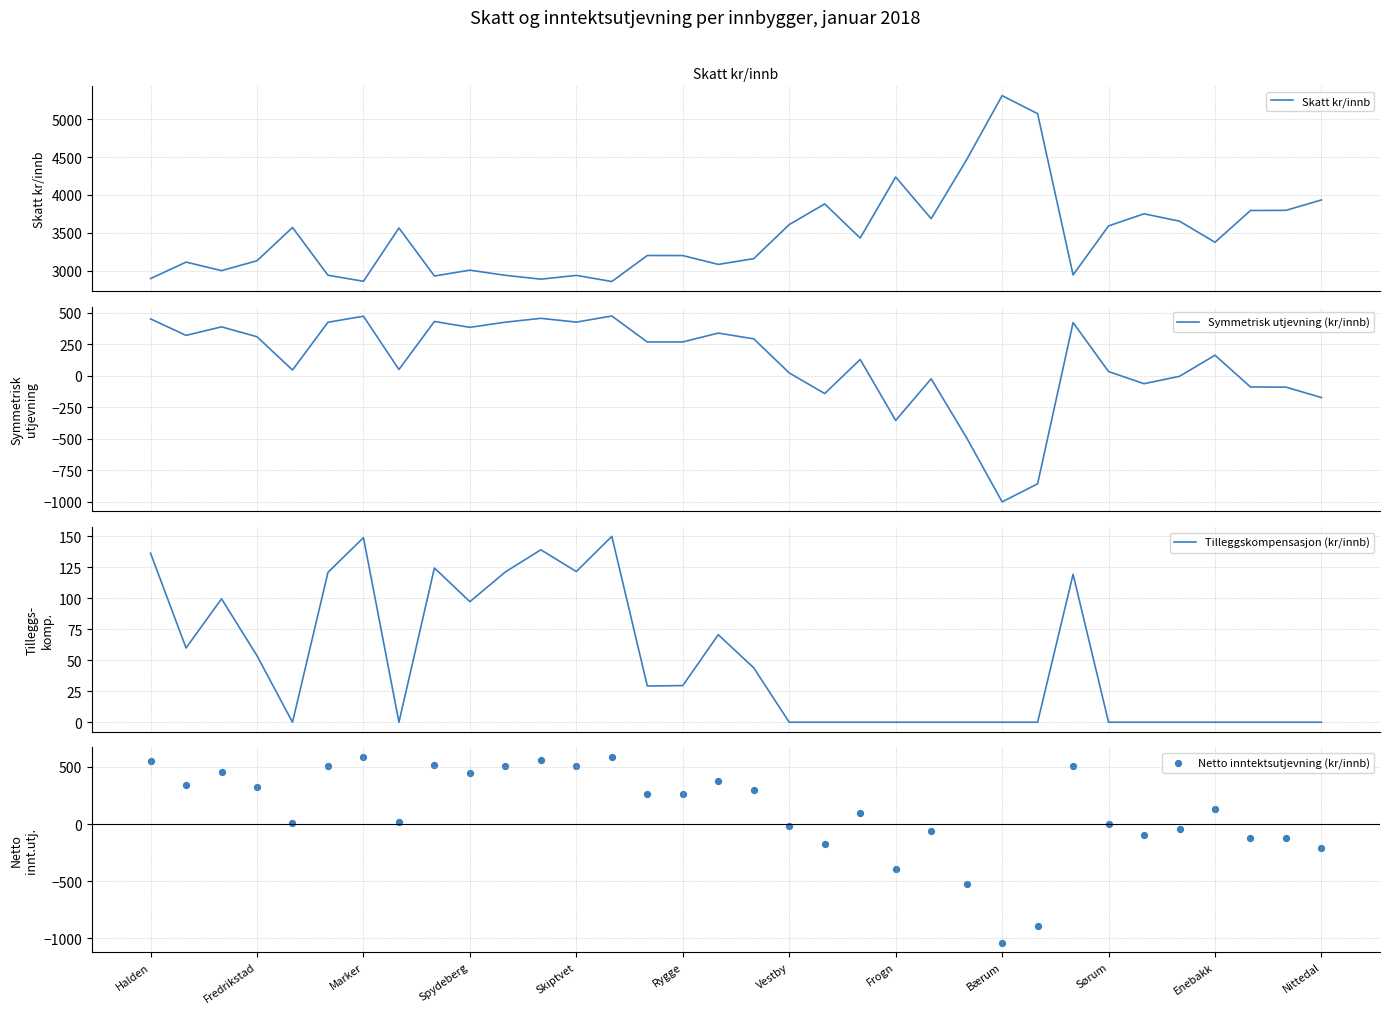

Which series contains the lowest Y value?

Netto inntektsutjevning (kr/innb)